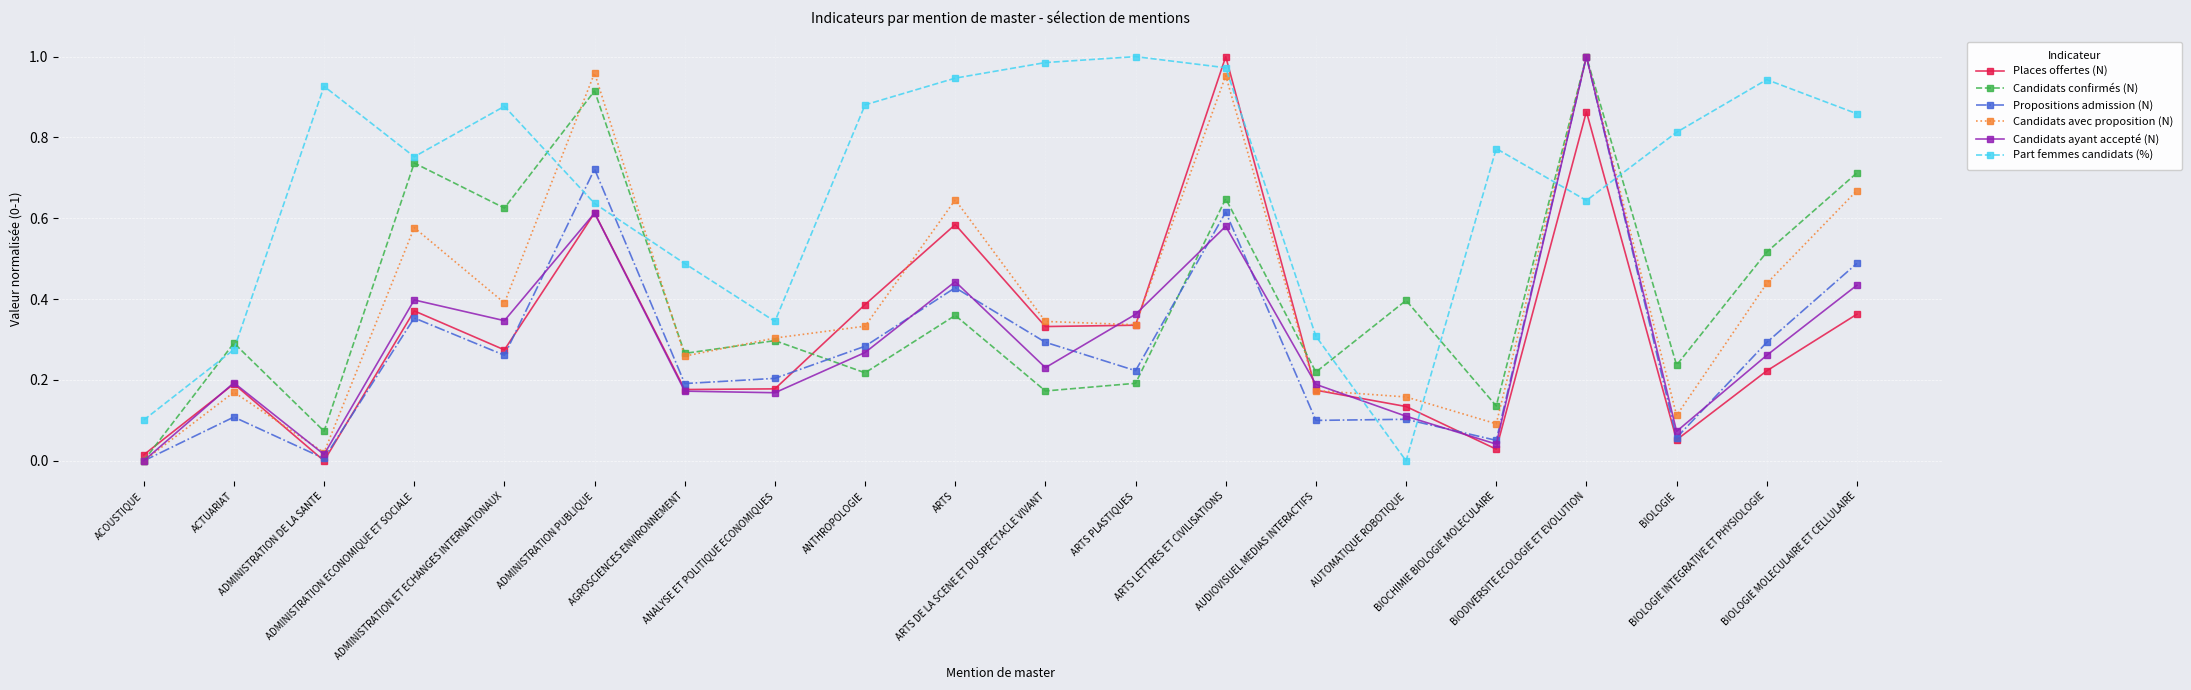

How many interior local peaks does the Part femmes candidats (%) series have?

5